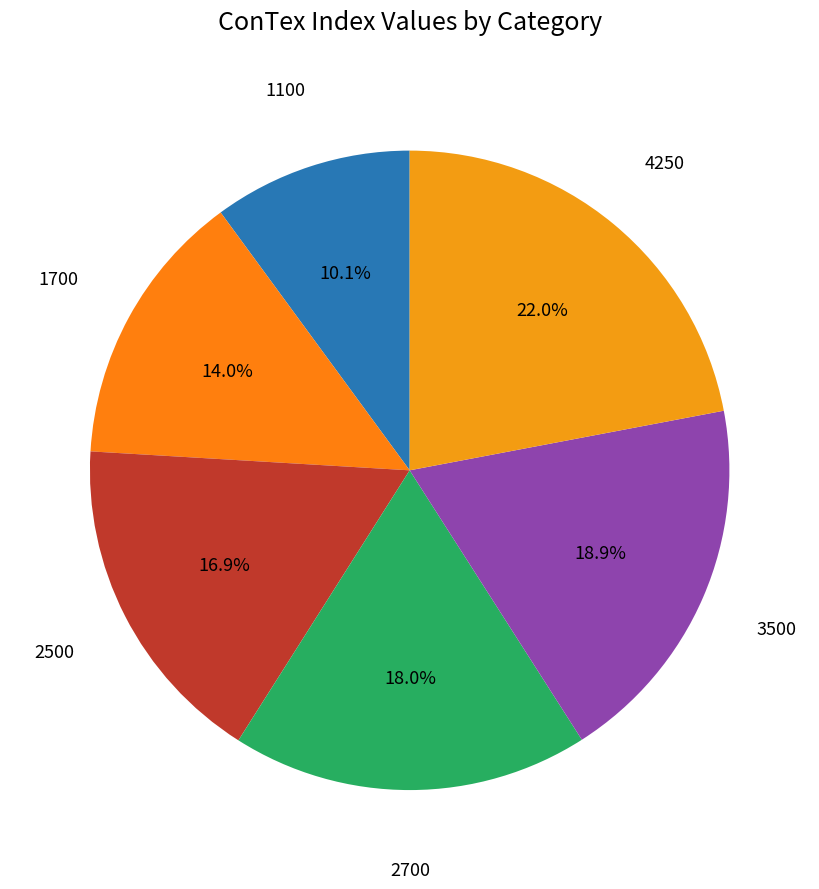

What percentage is the 3500 slice, to the nearest percent?

19%